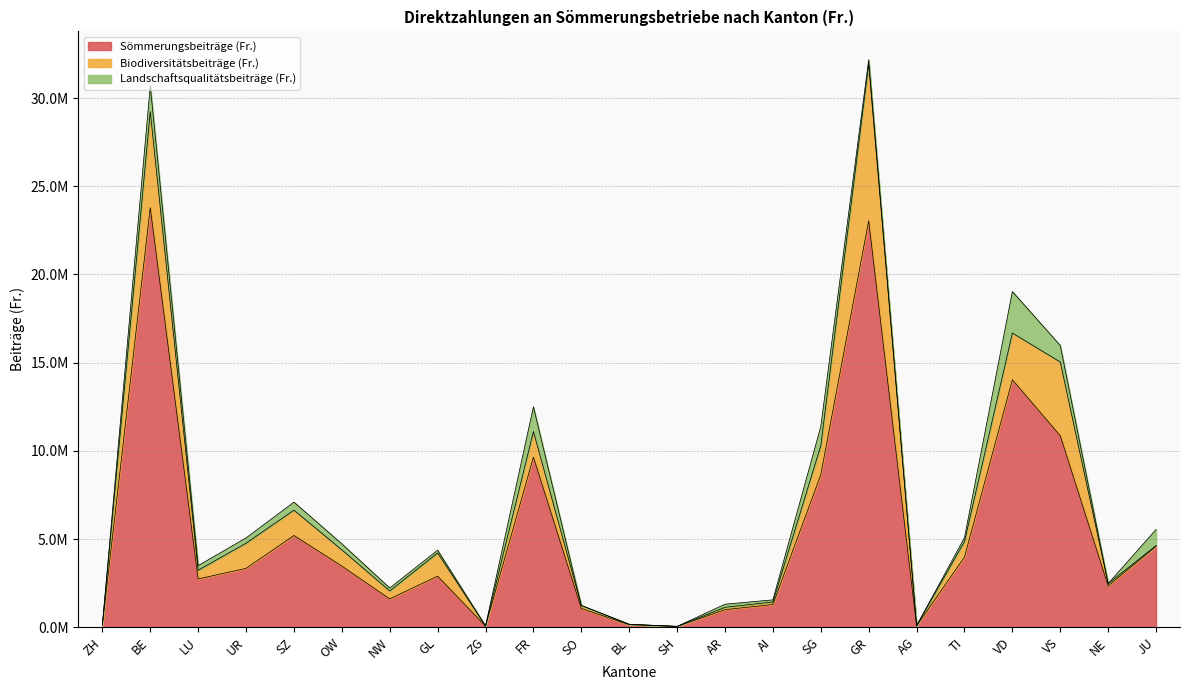

What is the sum of all Landschaftsqualitätsbeiträge (Fr.) values?

10590103